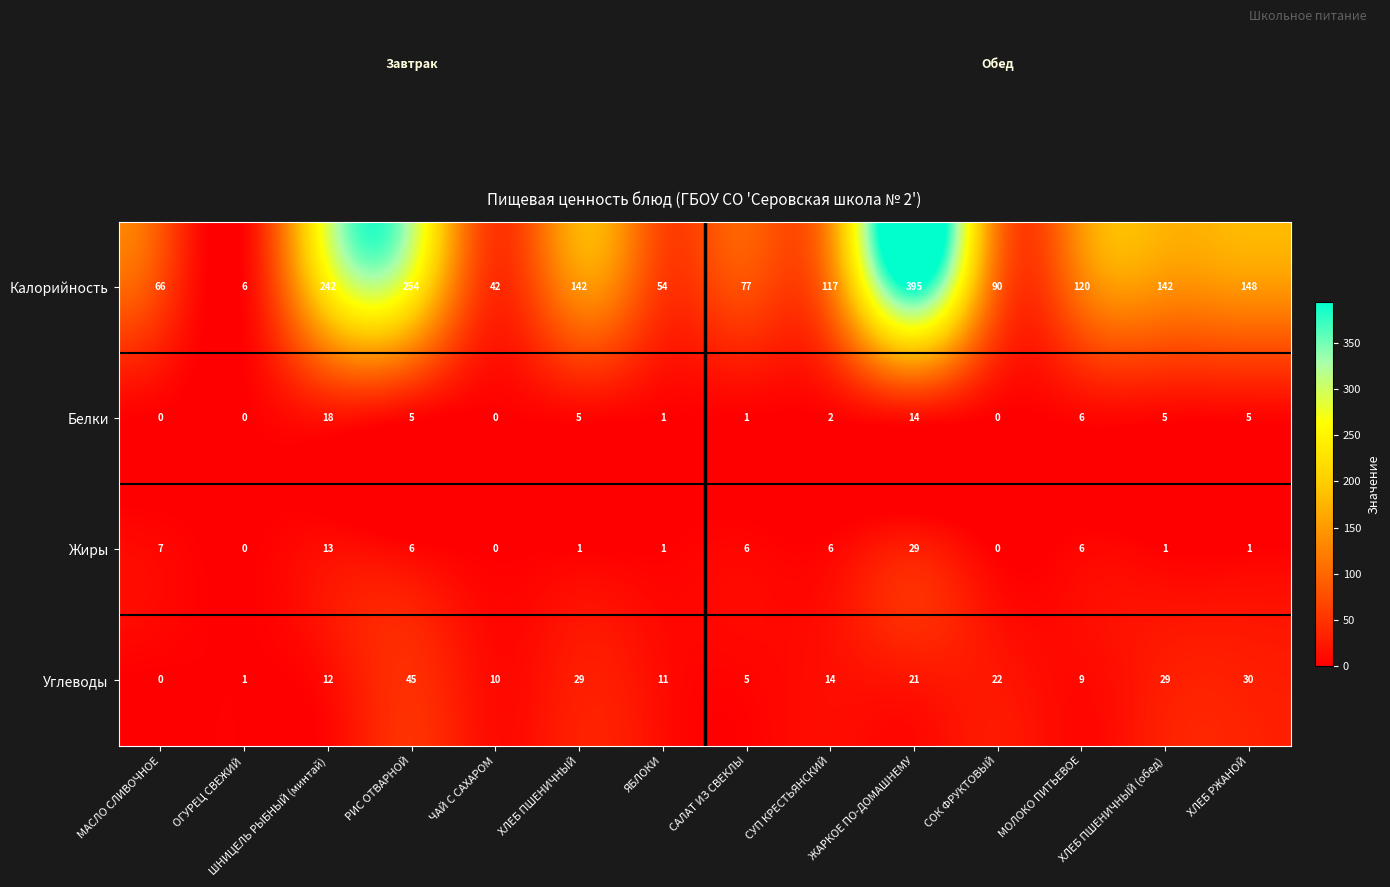

At which label does Углеводы first exceed 14?

РИС ОТВАРНОЙ